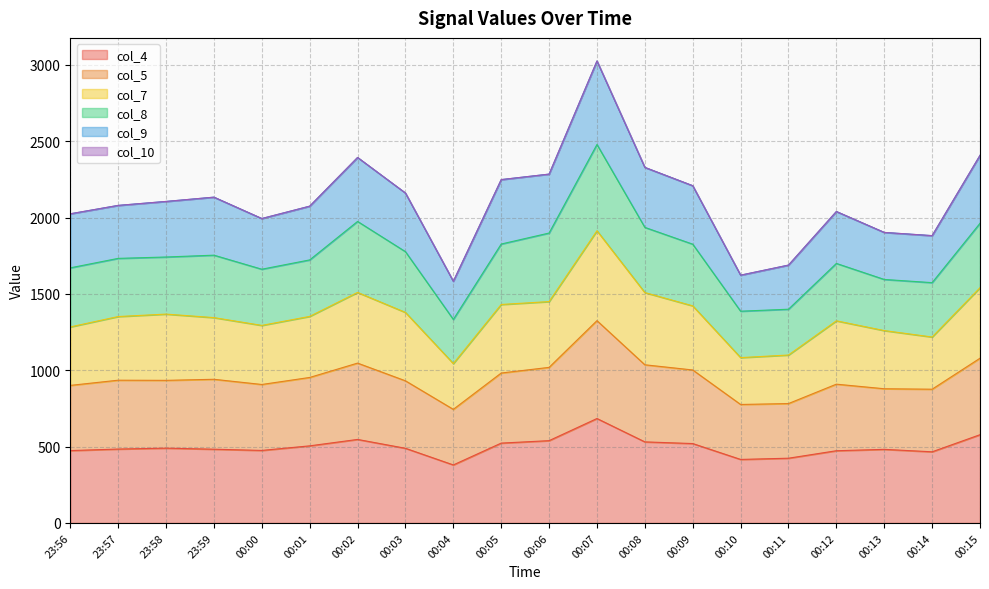

What is the label of the 10th point from the left?

00:05